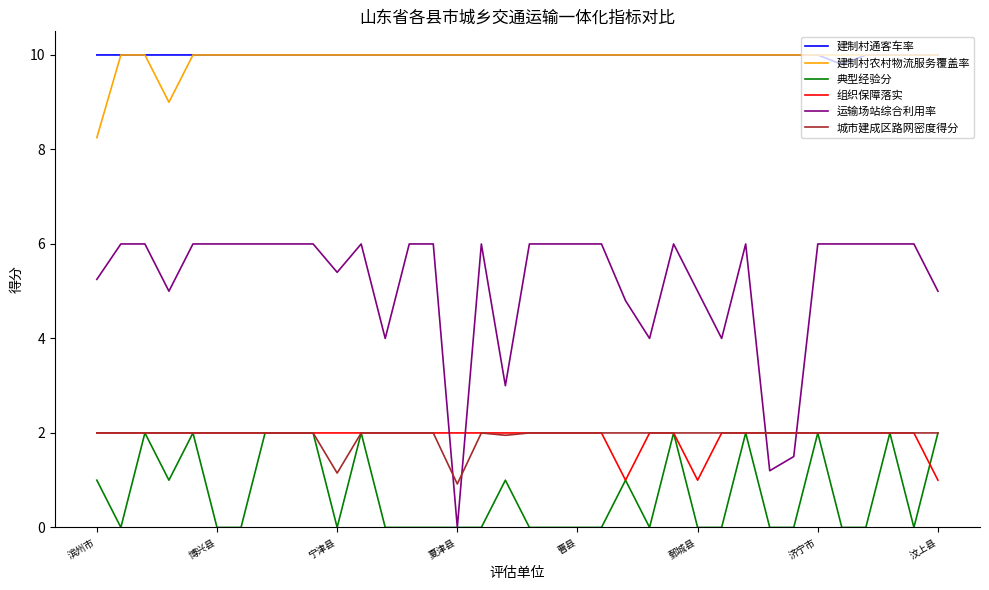

True or false: 组织保障落实 and 建制村通客车率 cross at least once.

False